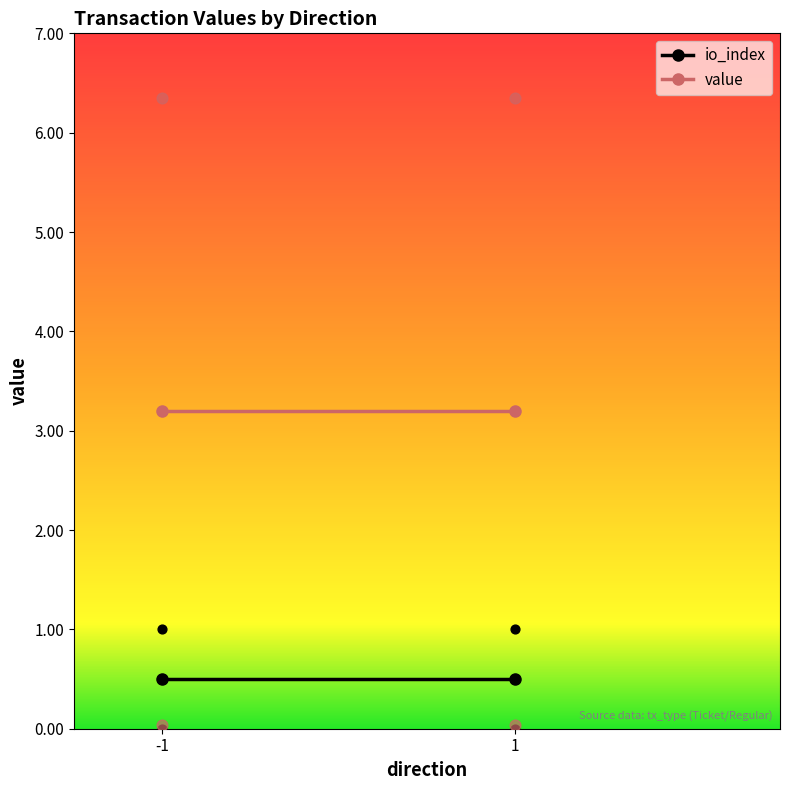

What are all the series names shown in the legend?

io_index, value